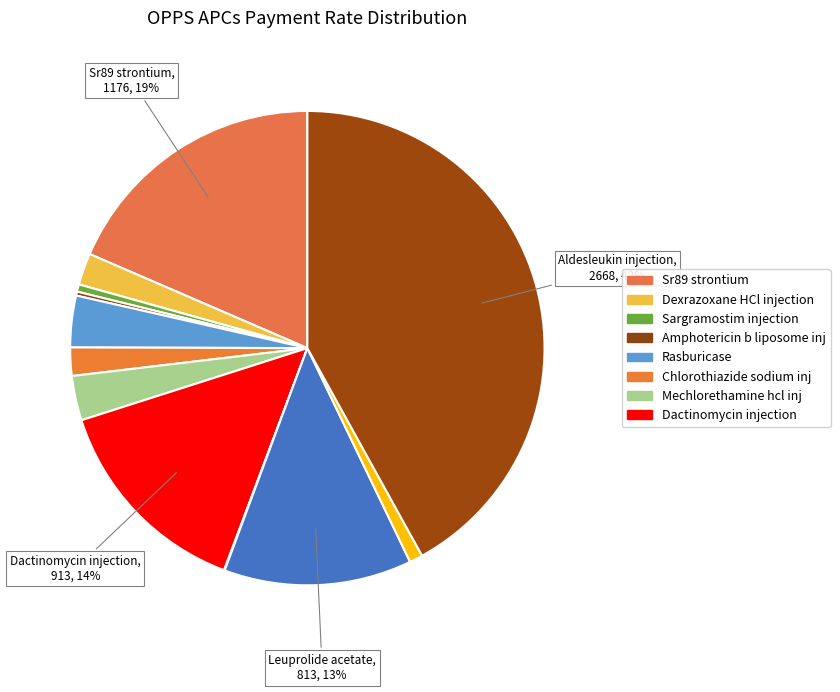

Which category has the biggest portion of the pie?

Aldesleukin injection